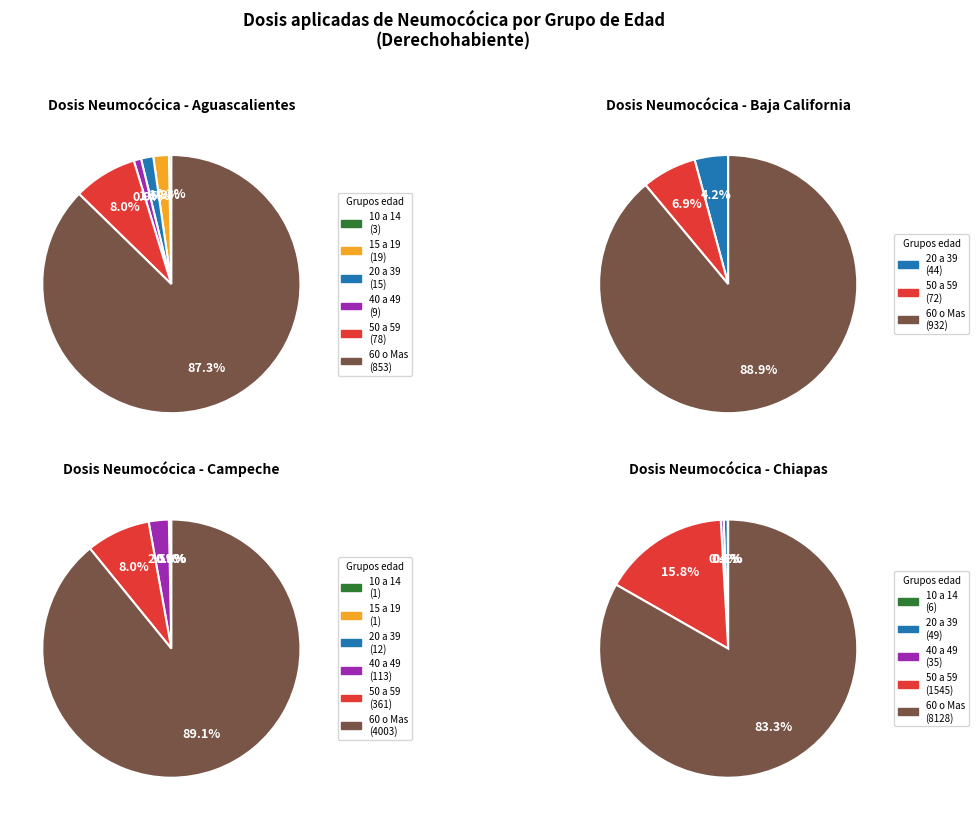

Which category has the smallest portion of the pie?

10 a 14